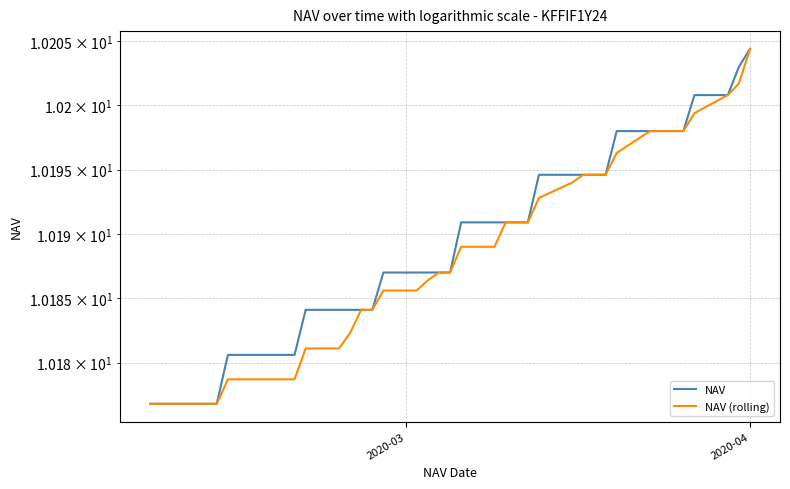

List the series in order of their peak value, lowest first.

NAV, NAV (rolling)